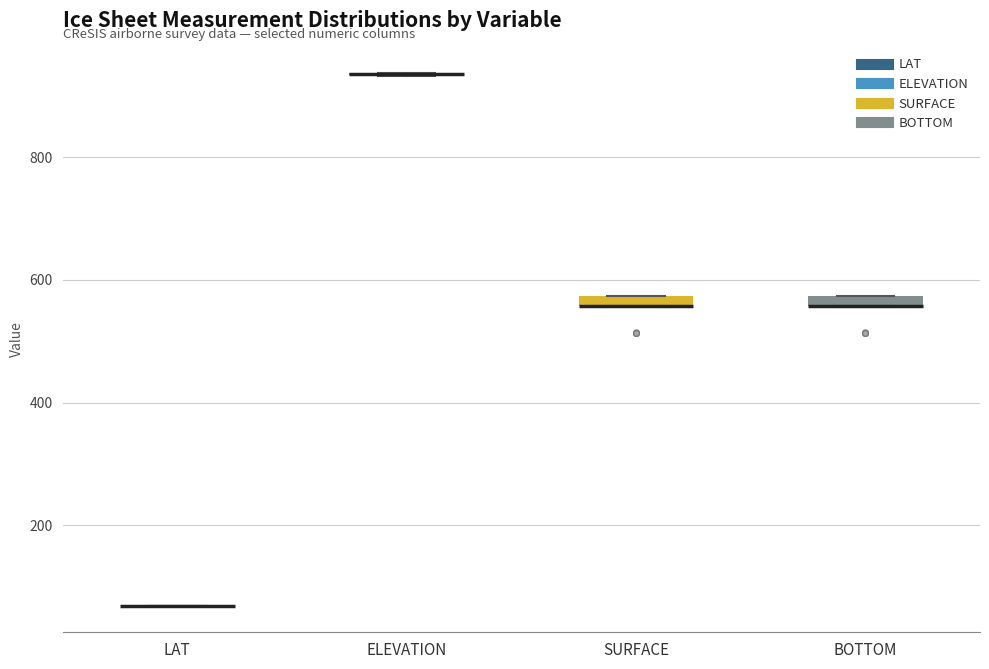

Where is the upper edge of the box for SURFACE on the y-axis? The values are not printed on the chart, so give them approximately, as read against the axis.

580